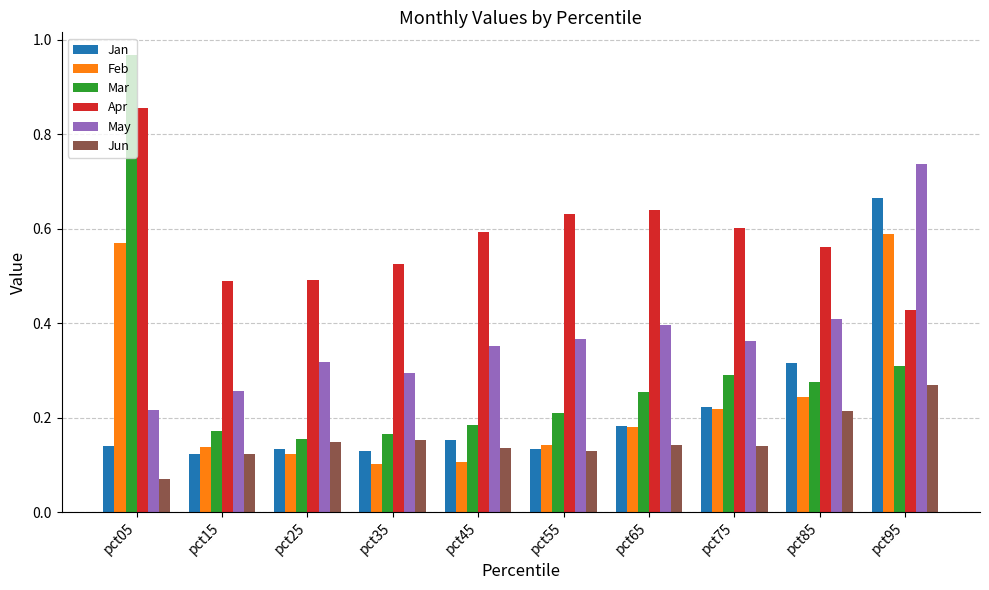

Between pct15 and pct55, which series saw the biggest shift?

Apr